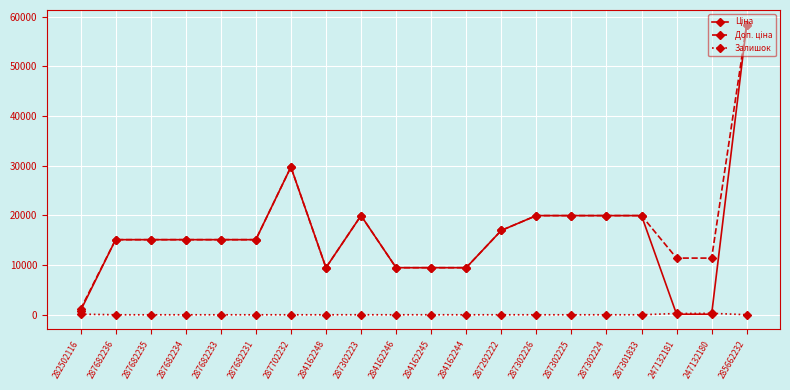

What is the maximum value shown in the chart?

58426.5